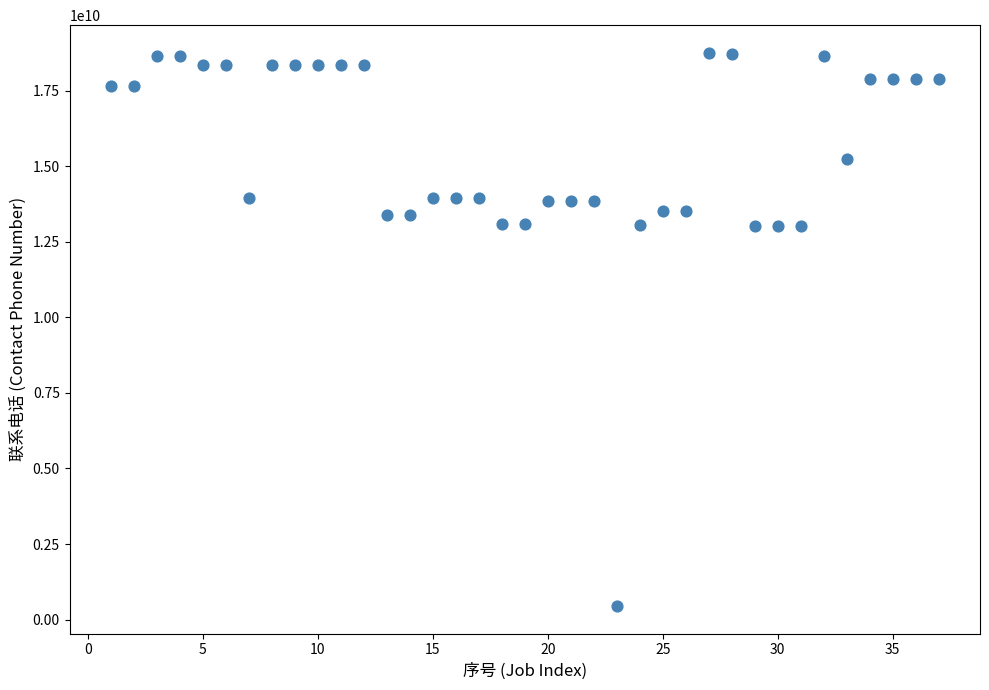

What is the range of Y values (max minus min)?

18291737774